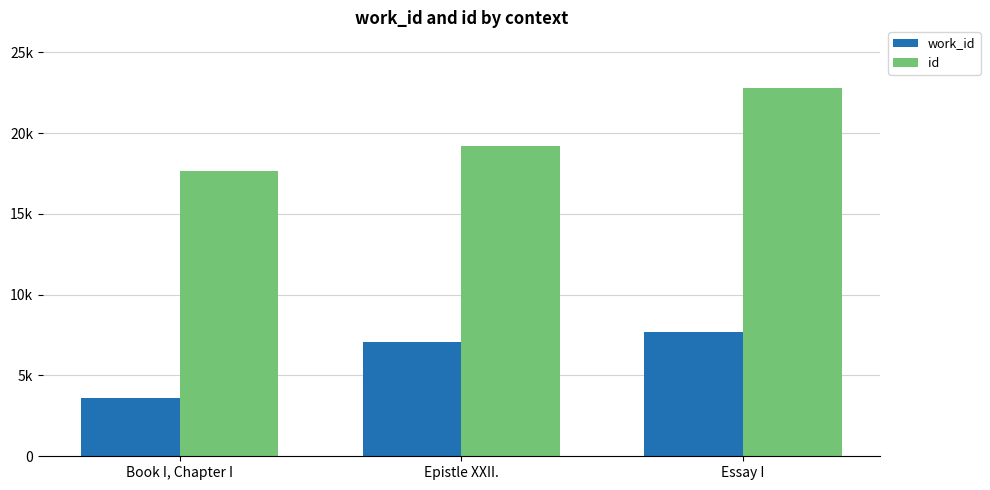

What is the smallest value displayed?

3617